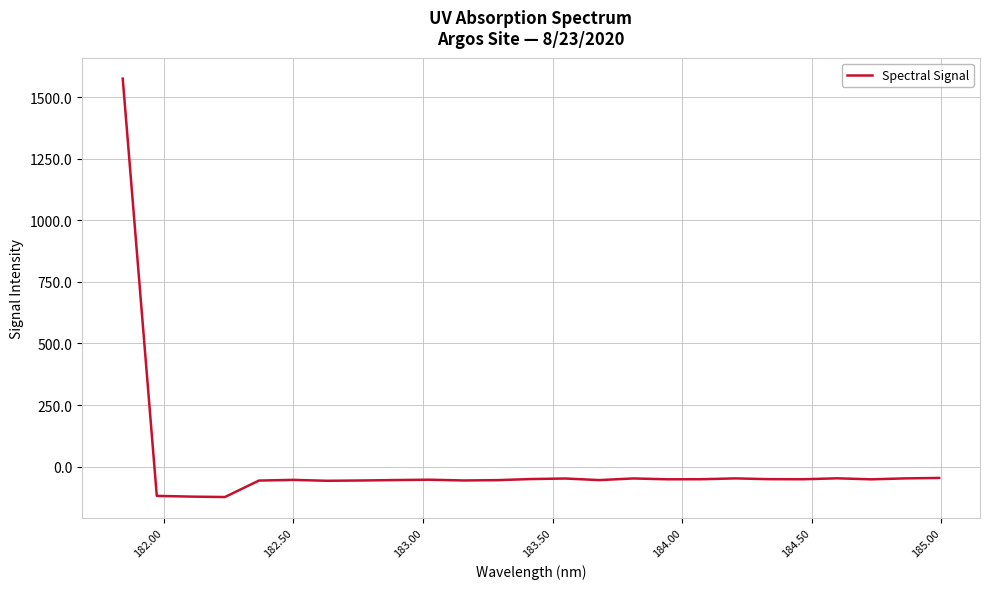

What is the difference between the maximum and minimum values?

1699.4